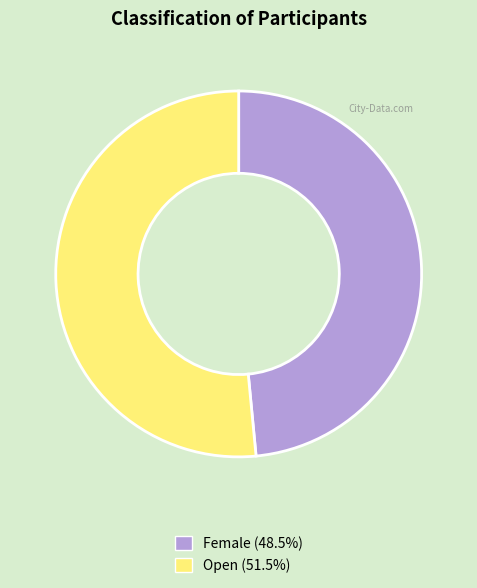

Combined, do Female and Open account for over 50%?

Yes